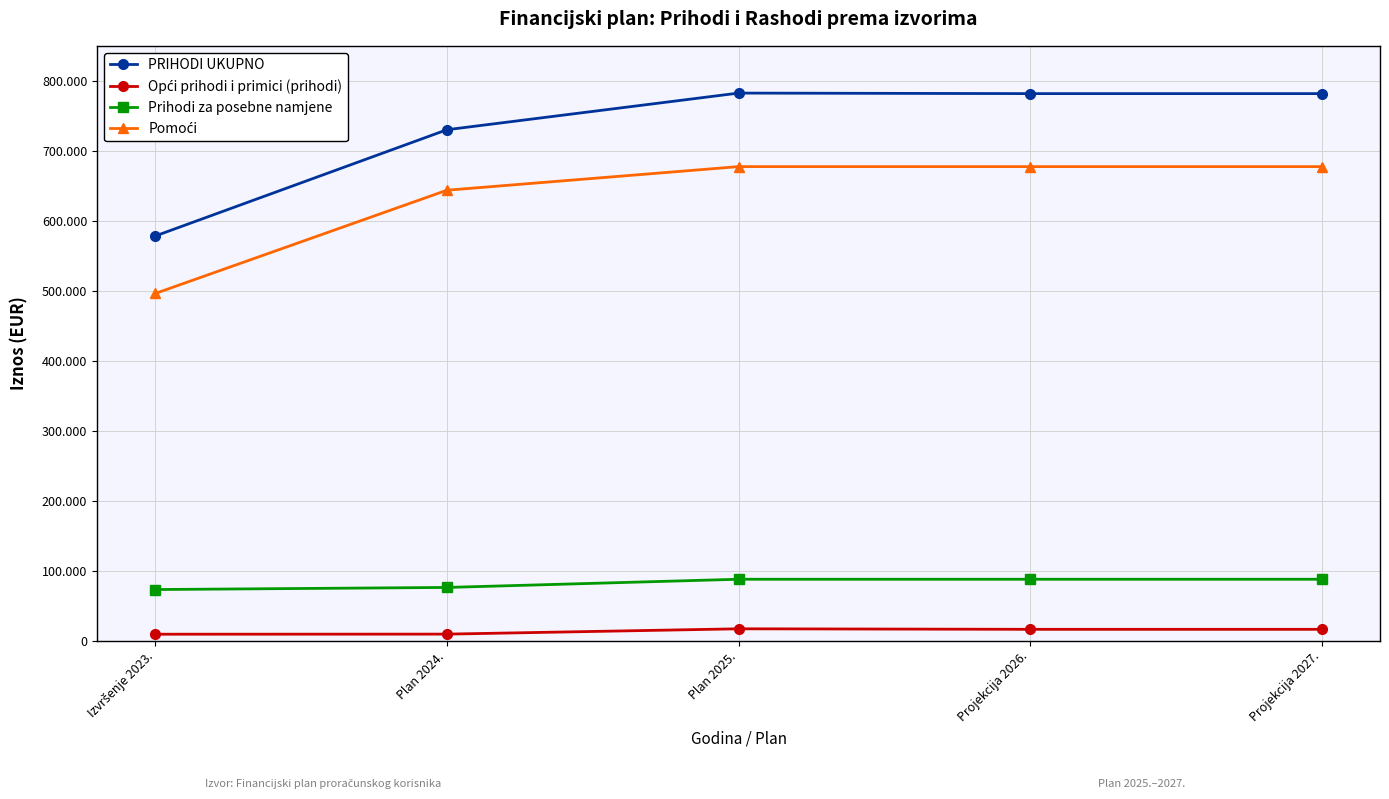

Does the chart have visible grid lines?

Yes